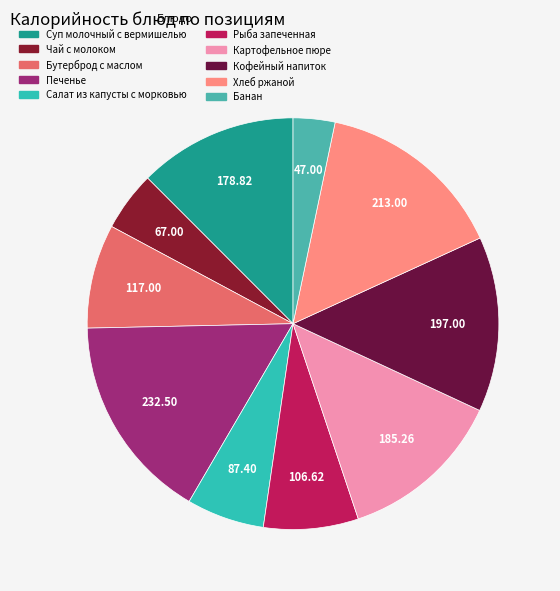

Does Картофельное пюре account for over 50% of the chart?

No